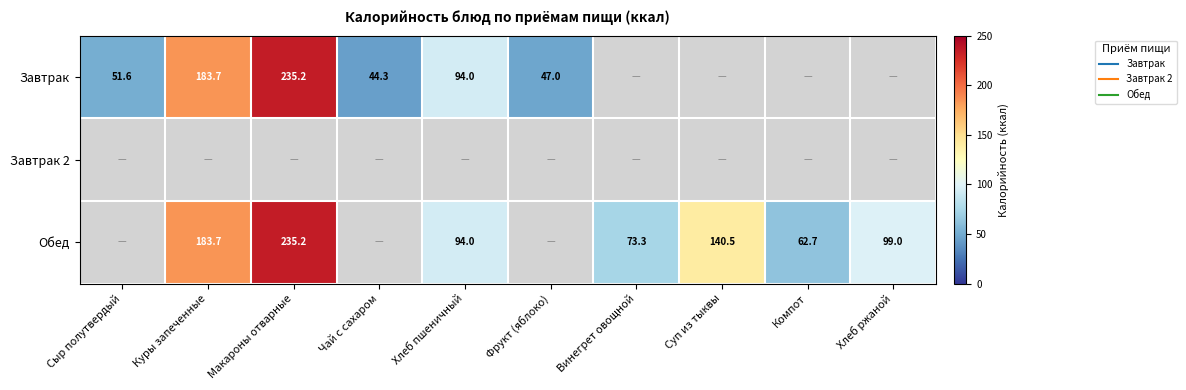

At which category does the chart reach its peak across all series?

Макароны отварные